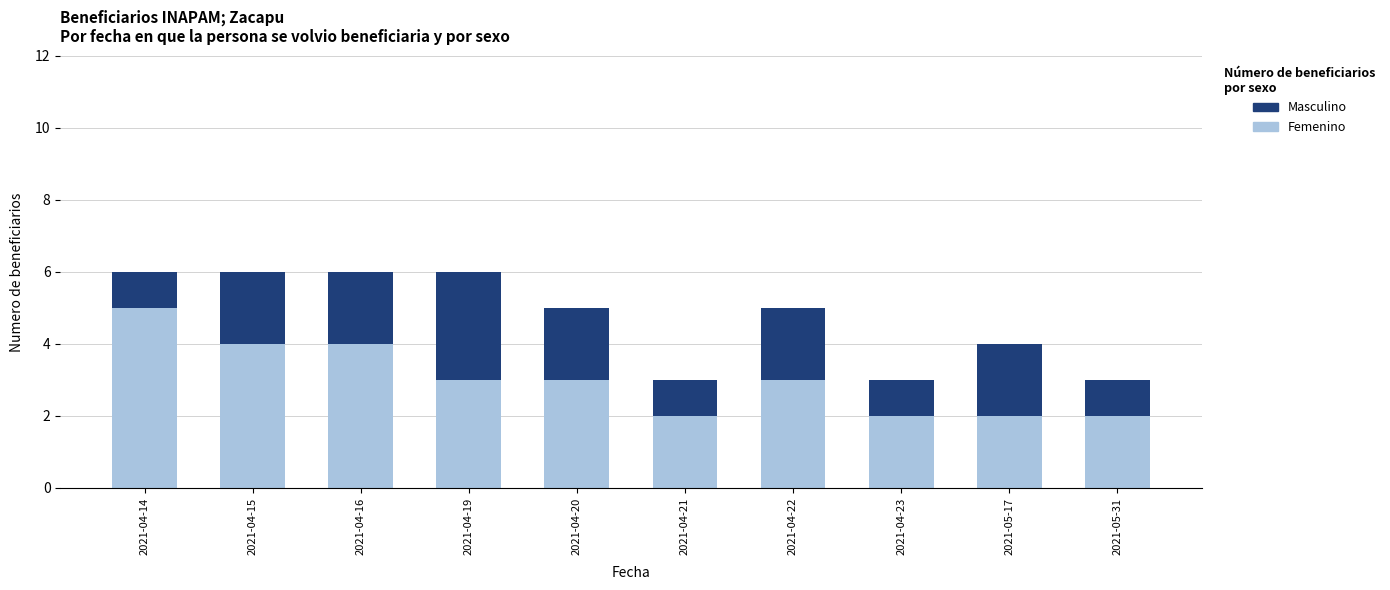

At which label does Femenino reach its peak?

2021-04-14